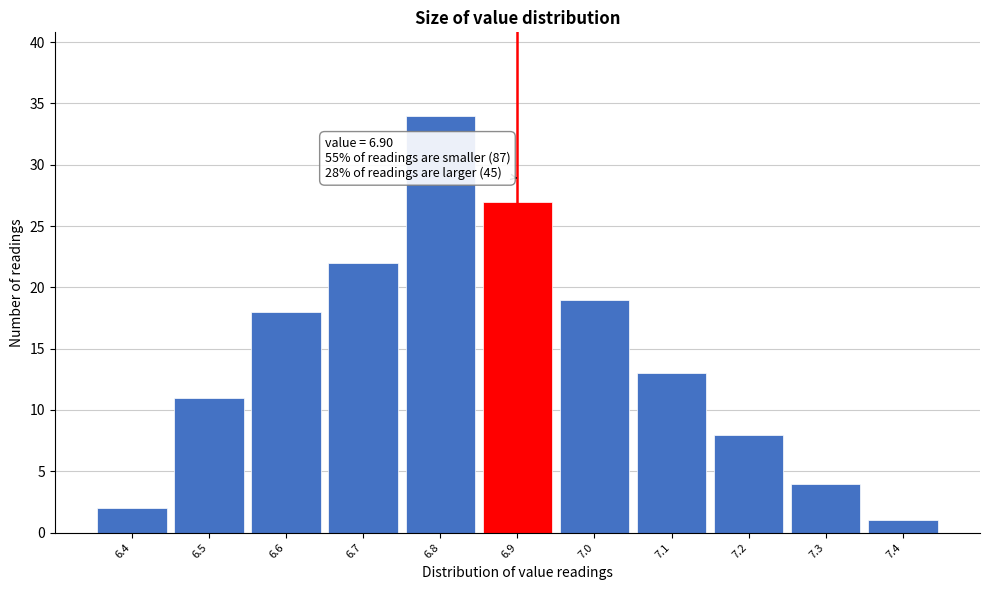

Which range on the x-axis has the tallest bar?

6.75 to 6.85